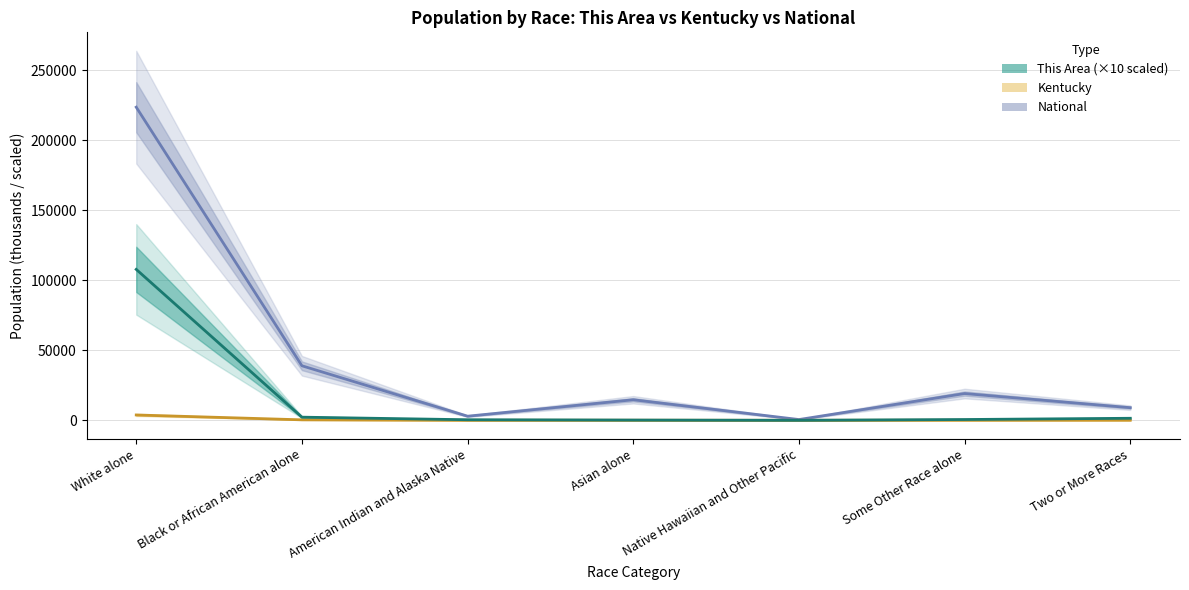

What is the value of the This Area point at the 5th from the left?

10.0